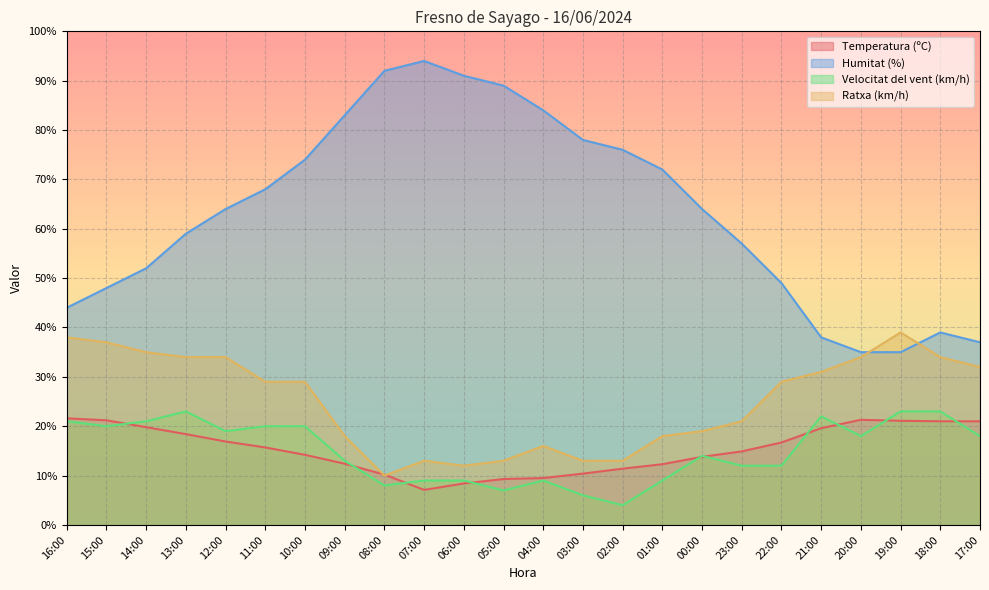

What is the difference between the maximum and minimum values in the Velocitat del vent (km/h) series?

19.0